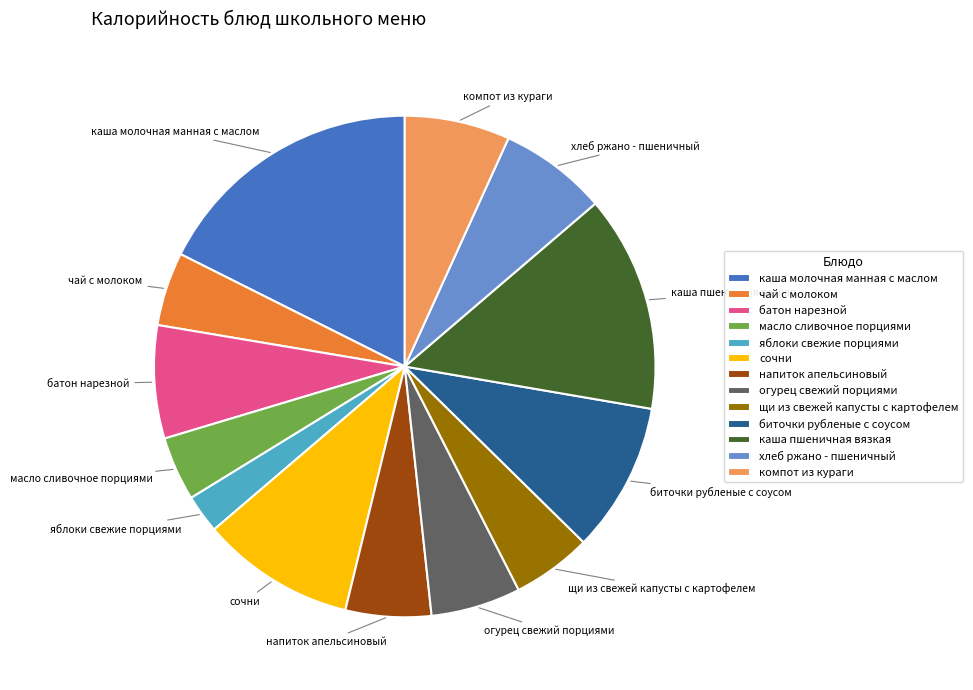

Is the sum of огурец свежий порциями and чай с молоком greater than half?

No